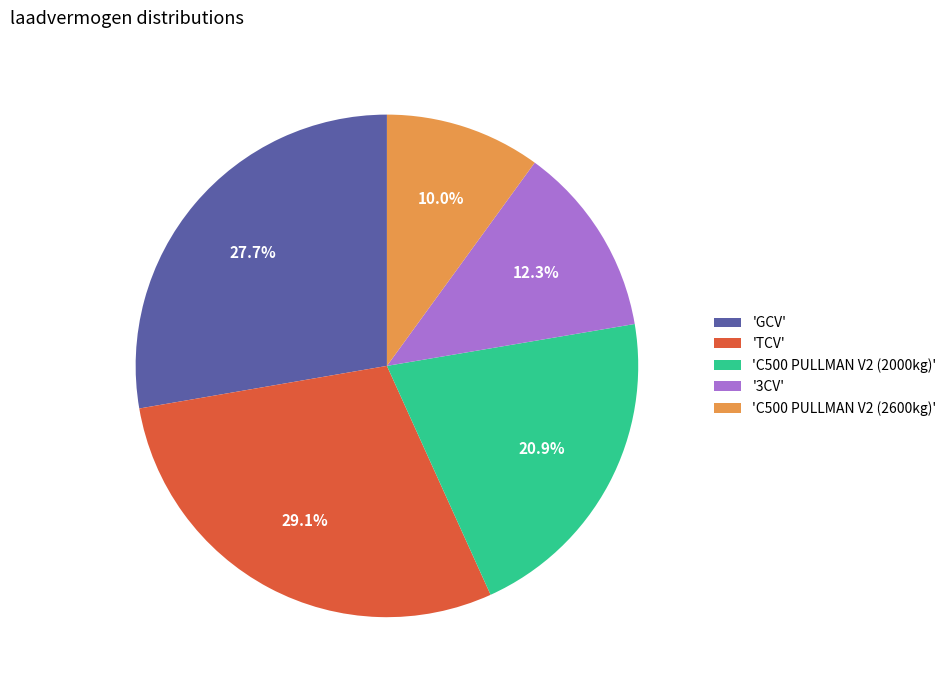

Which has a higher value, 'C500 PULLMAN V2 (2600kg)' or 'GCV'?

'GCV'